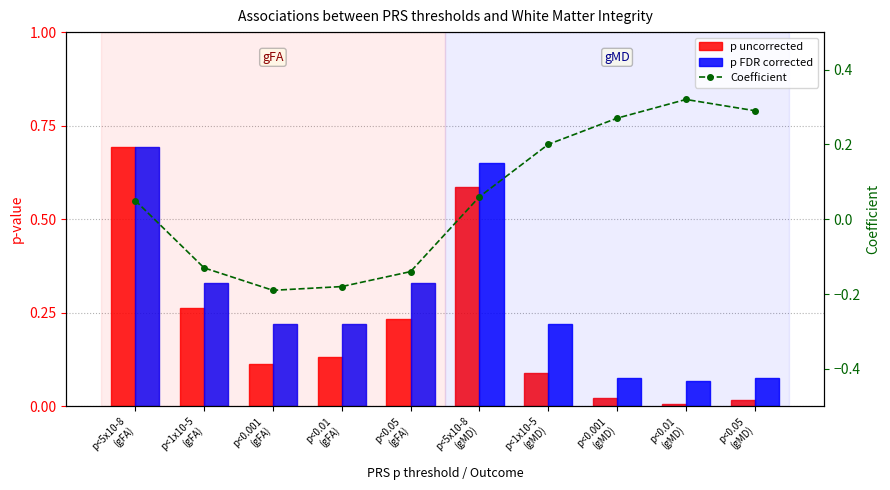

True or false: Coefficient has a value of 0.3 at p<1x10-5
(gMD).

False